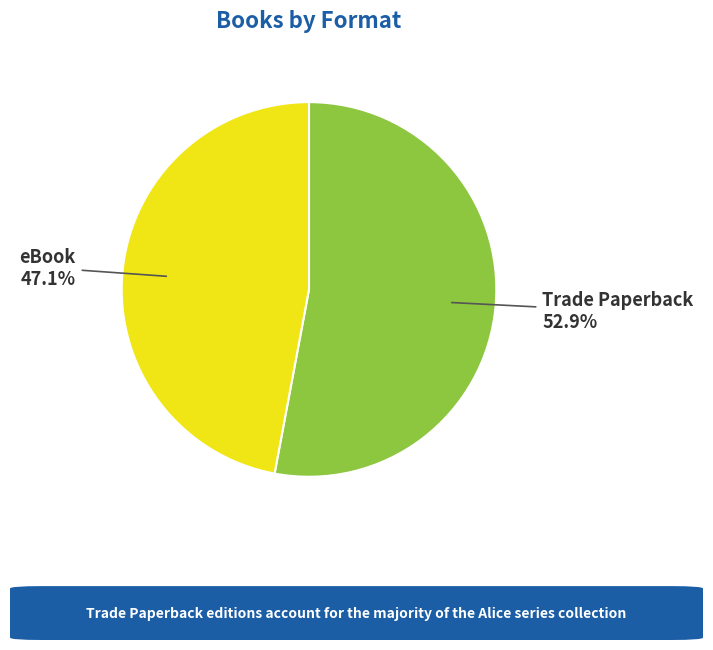

Is there a majority slice in this chart?

Yes